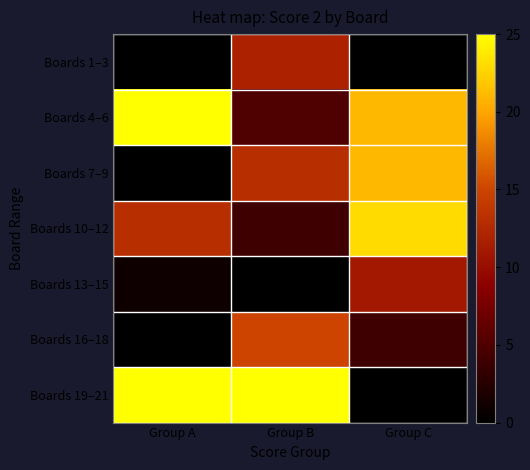

Between Group B and Group C, which is larger?

Group B